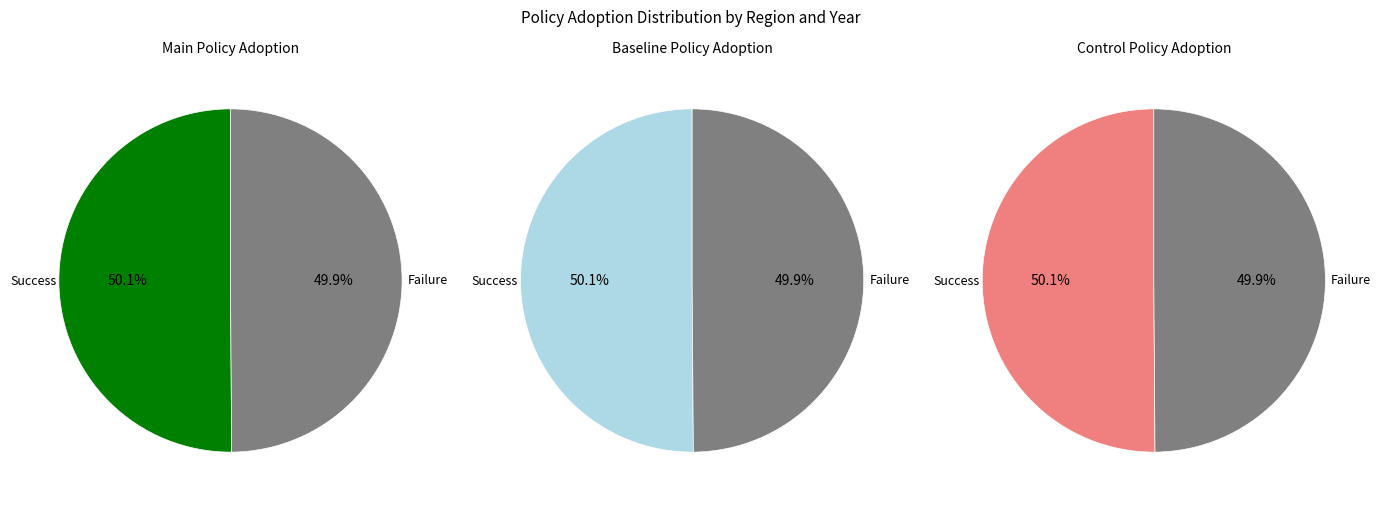

How many segments does this pie chart have?

2